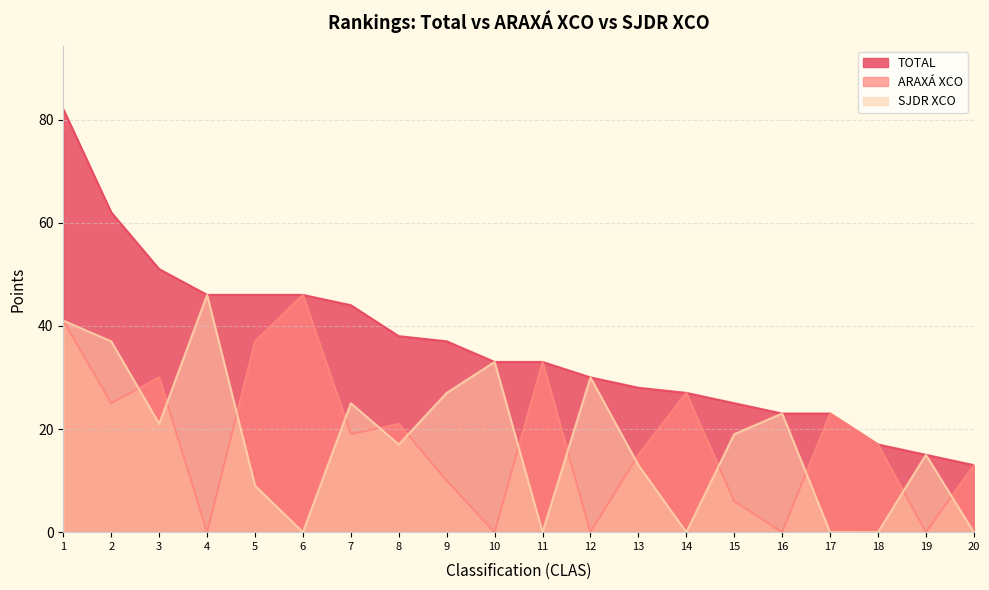

In SJDR XCO, how many points are higher than both neighbors (excluding endpoints)?

6